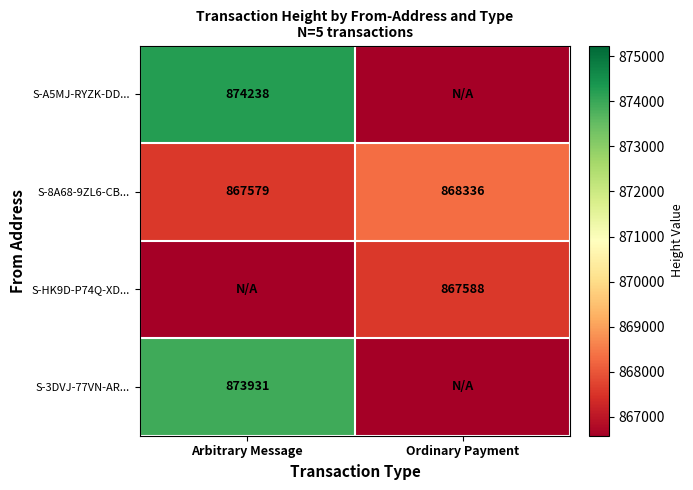

What is the sum of the S-8A68-9ZL6-CB... values at Ordinary Payment and Arbitrary Message?

1735915